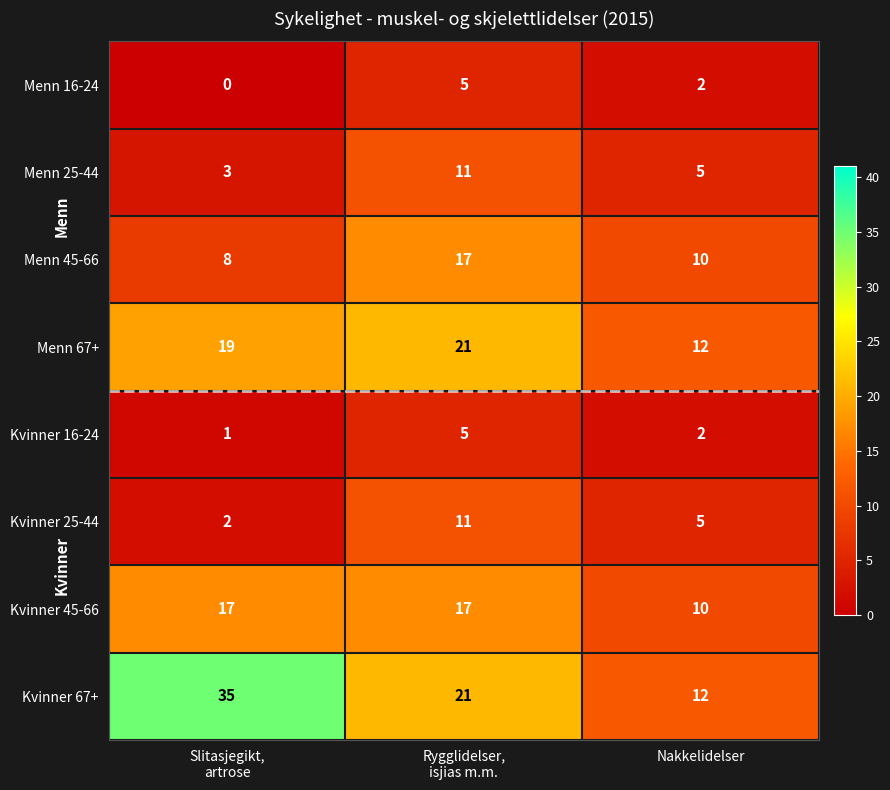

Which series has the largest range (max minus min)?

Kvinner 67+